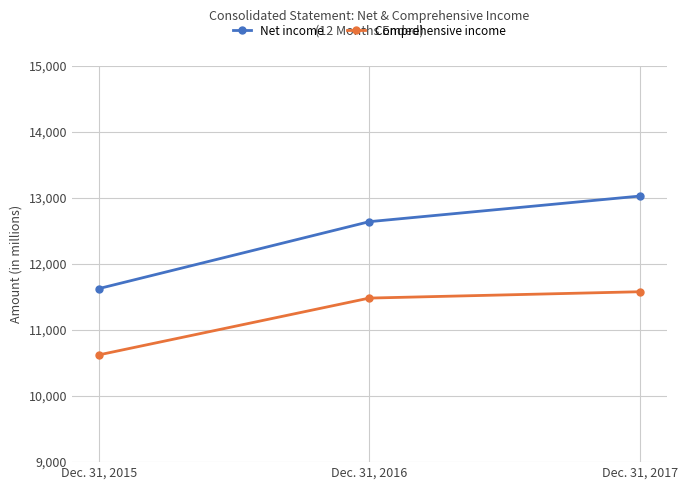

What is the difference between the Comprehensive income values at Dec. 31, 2015 and Dec. 31, 2017?

955